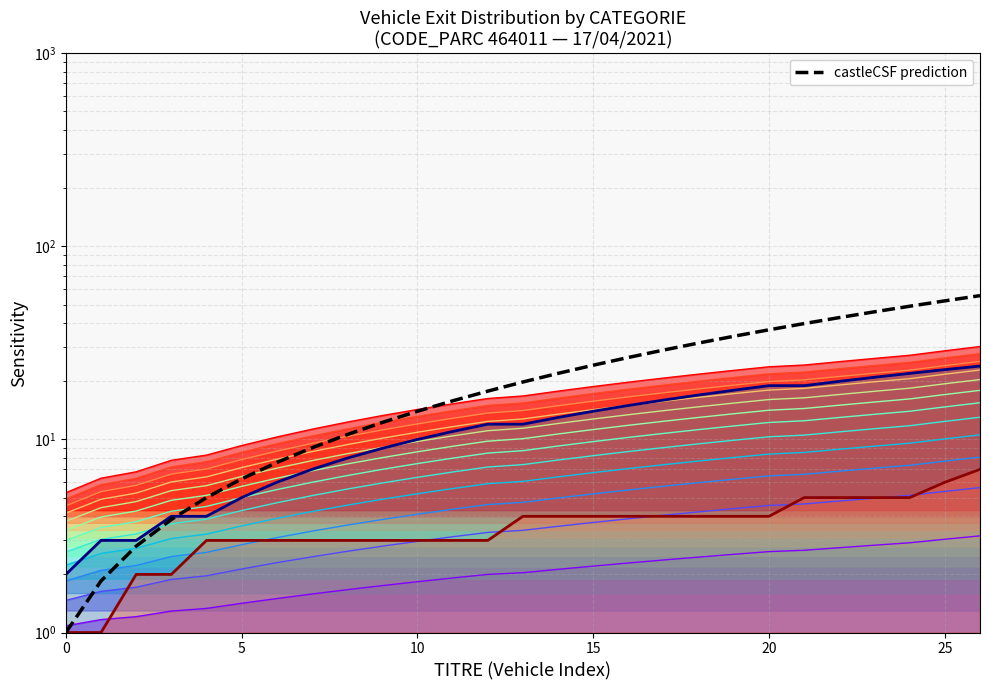

How many categories are shown in the chart?

27